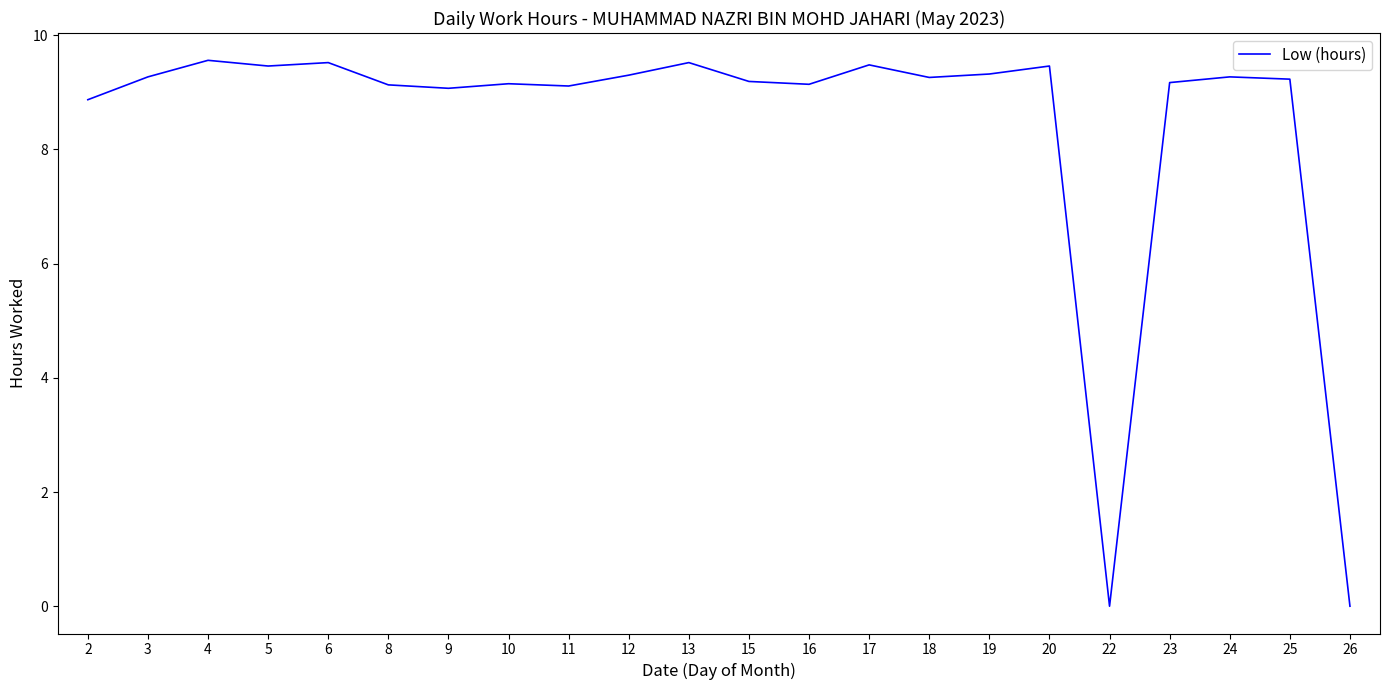

What is the sum of the values at 24 and 15?

18.5